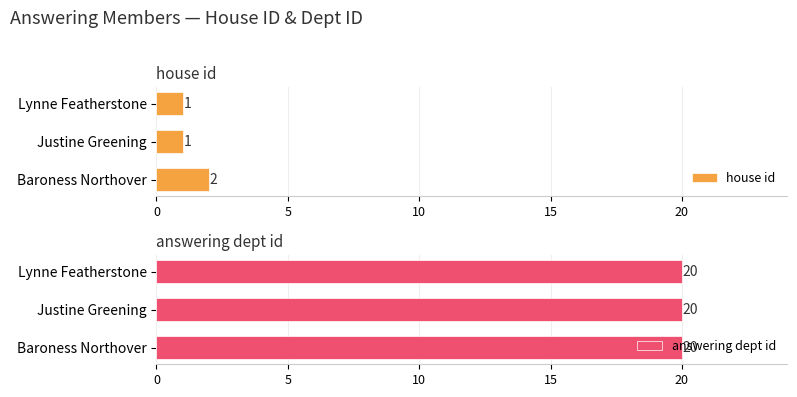

The value of house id at Baroness Northover is 2. True or false?

True